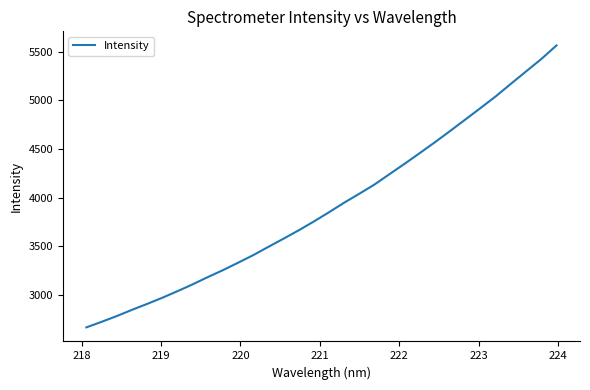

What is the difference between the maximum and minimum values?

2894.4